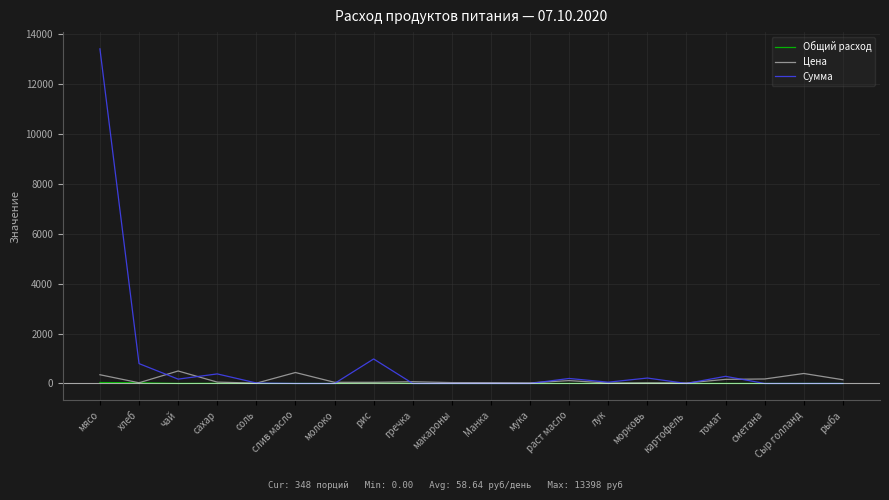

The Сумма series shows 20.9 at соль. True or false?

True